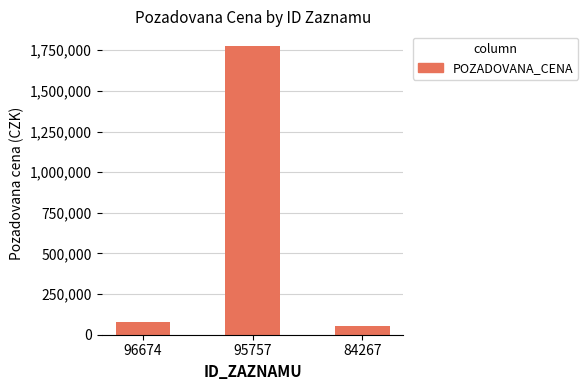

Rank the categories by value from highest to lowest.

95757, 96674, 84267